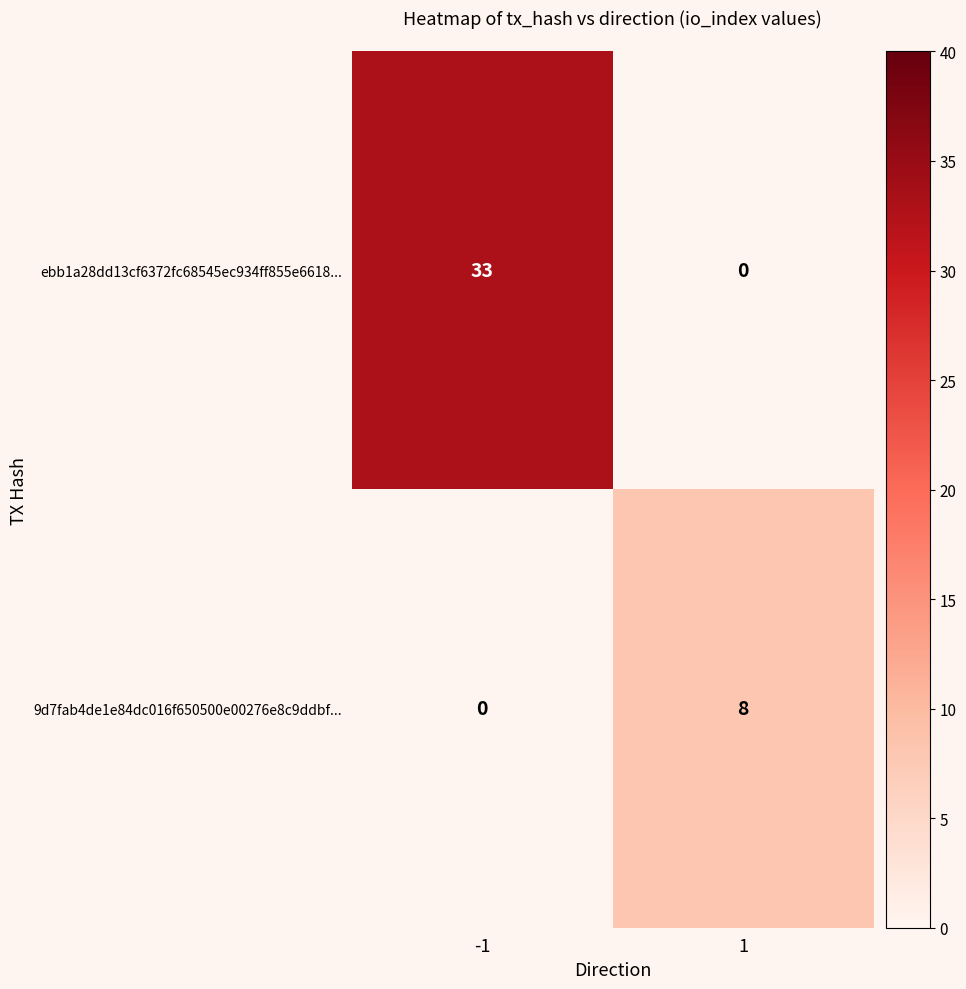

Which series has the largest total across all categories?

ebb1a28dd13cf6372fc68545ec934ff855e6618...